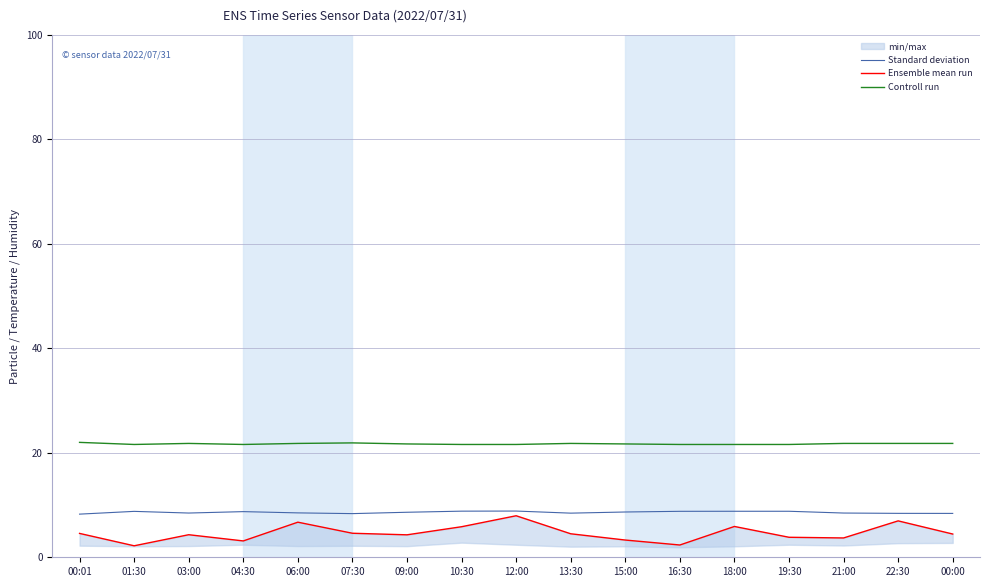

How many Controll run values are between 21 and 22?

17